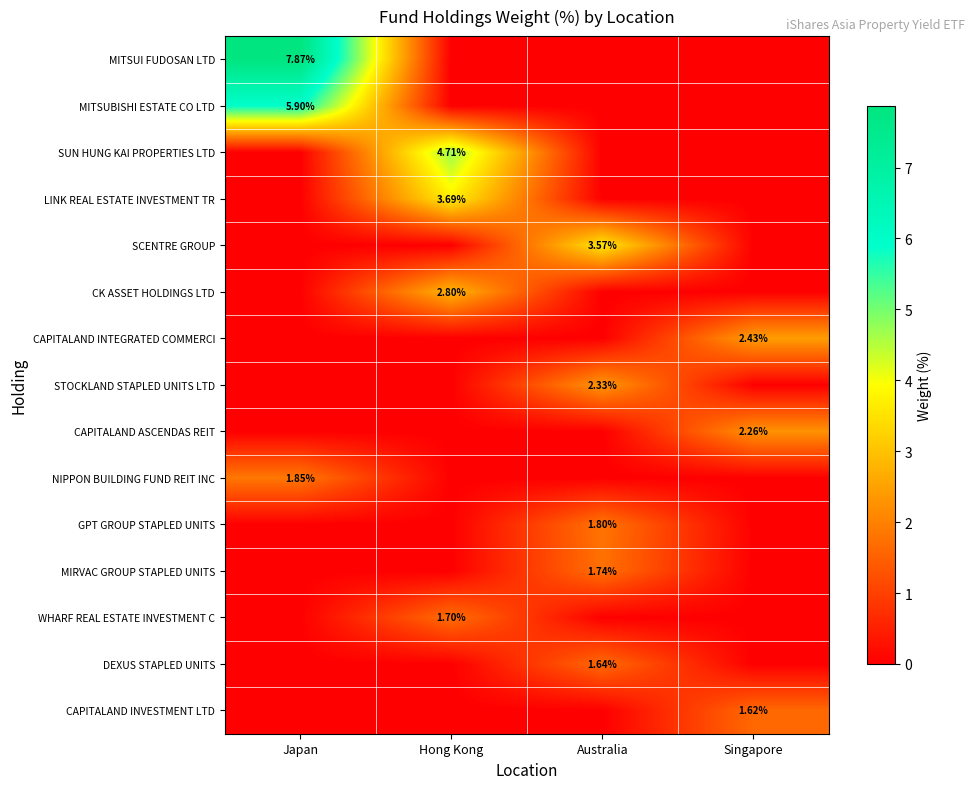

The CAPITALAND INVESTMENT LTD series shows 2.2 at Singapore. True or false?

False